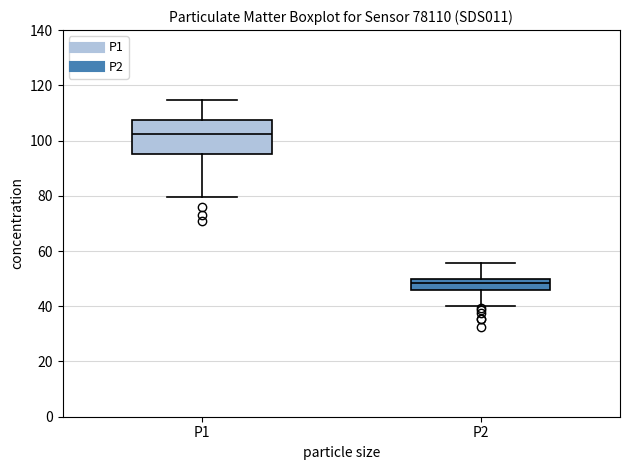

Where does the lower whisker of the box for P2 end on the y-axis? The values are not printed on the chart, so give them approximately, as read against the axis.

40